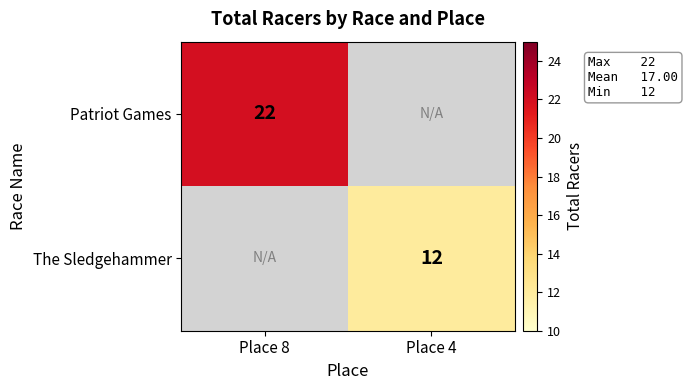

What is the greatest value displayed?

22.0